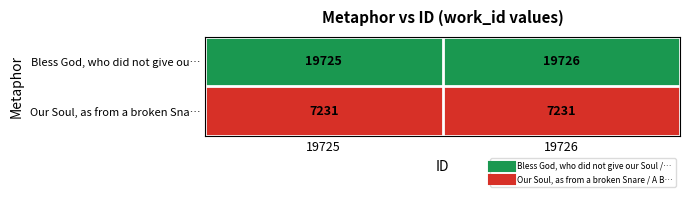

What is the minimum value for Our Soul, as from a broken Sna…?

7231